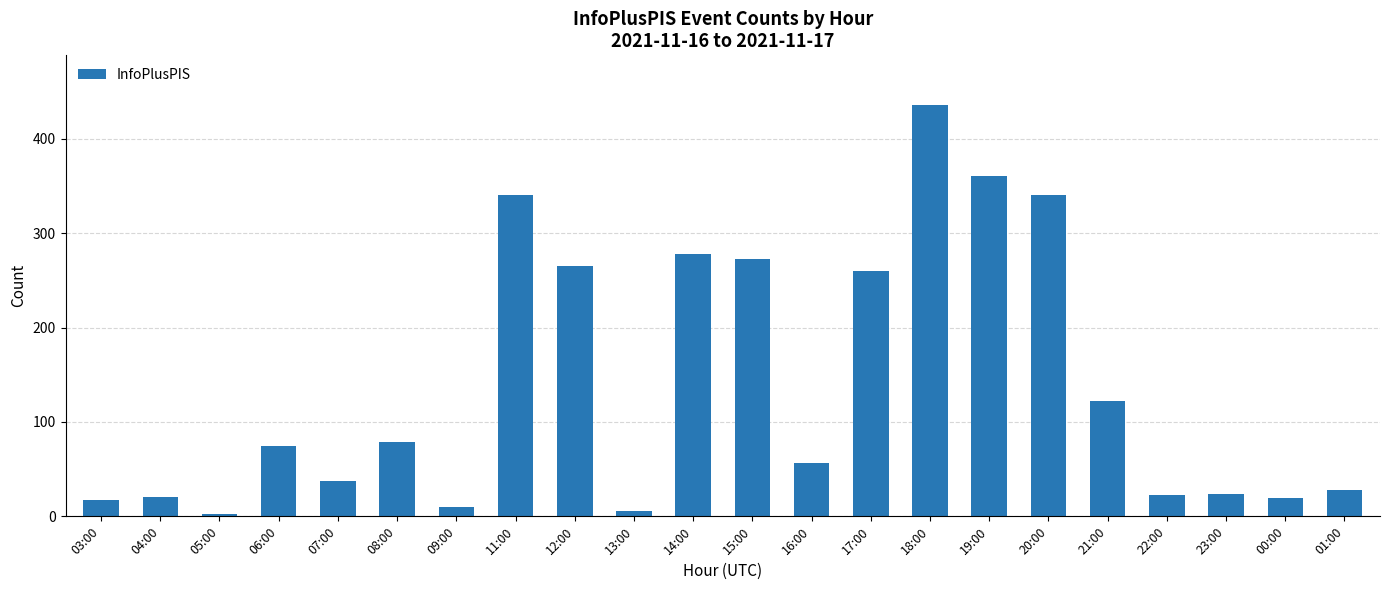

How many bars are there in total?

22